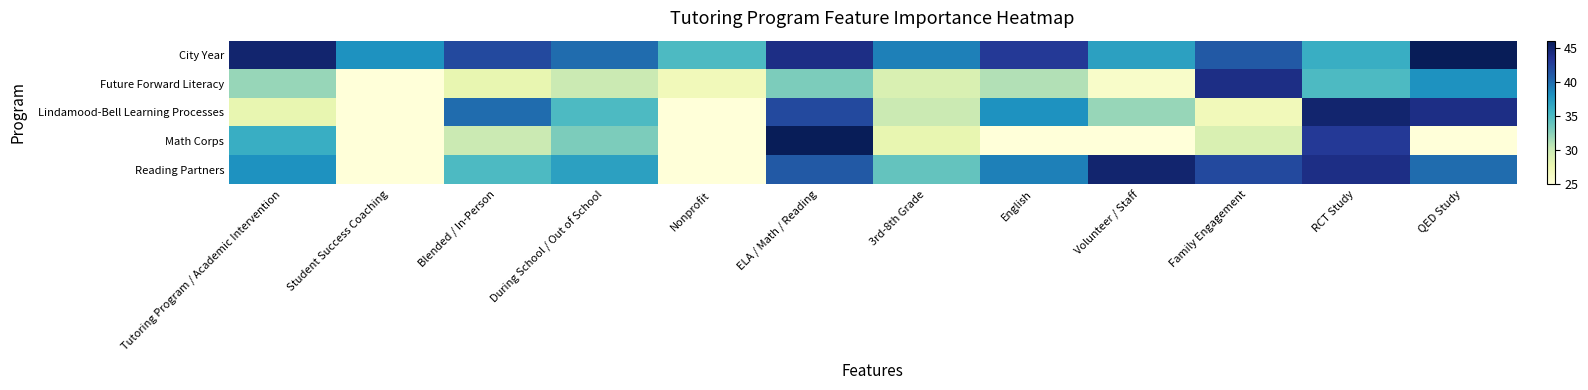

Which series has the largest total across all categories?

City Year